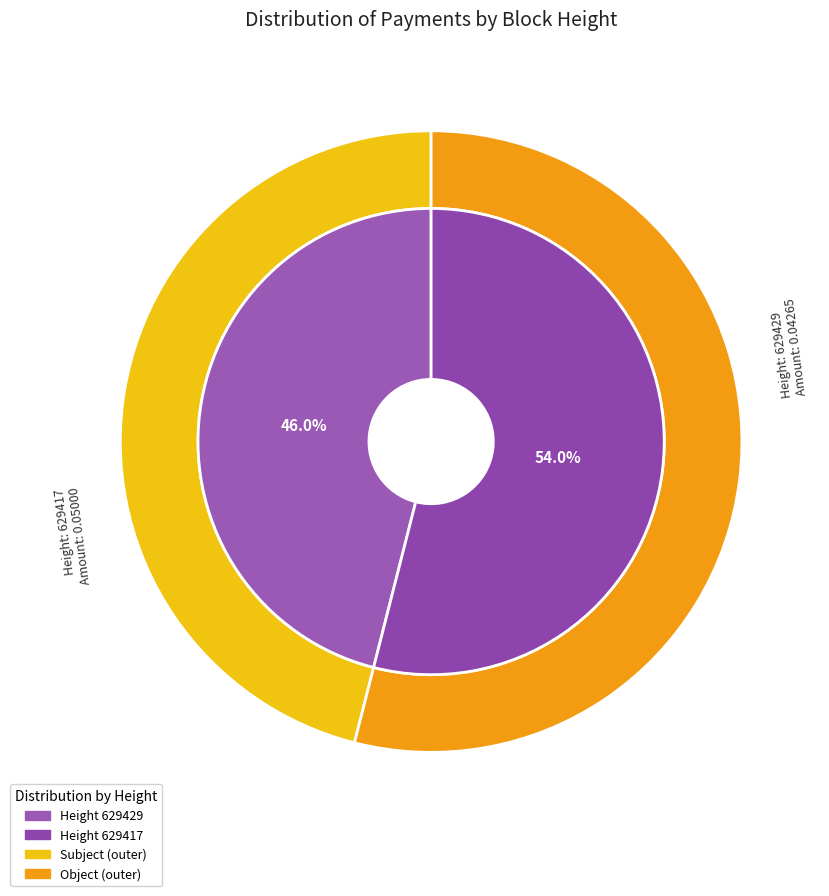

What is the smallest slice in the pie chart?

629429